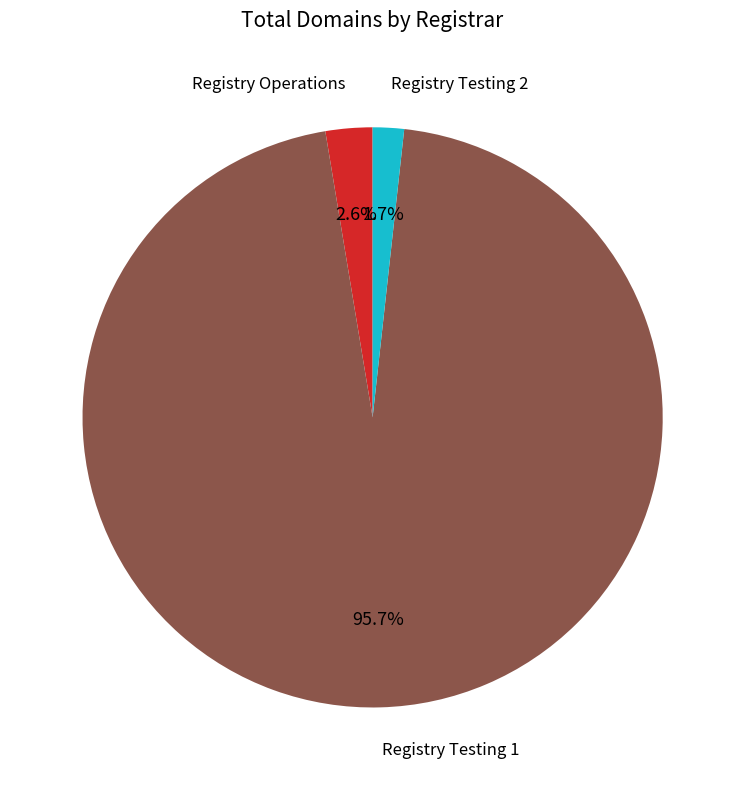

Is there a majority slice in this chart?

Yes